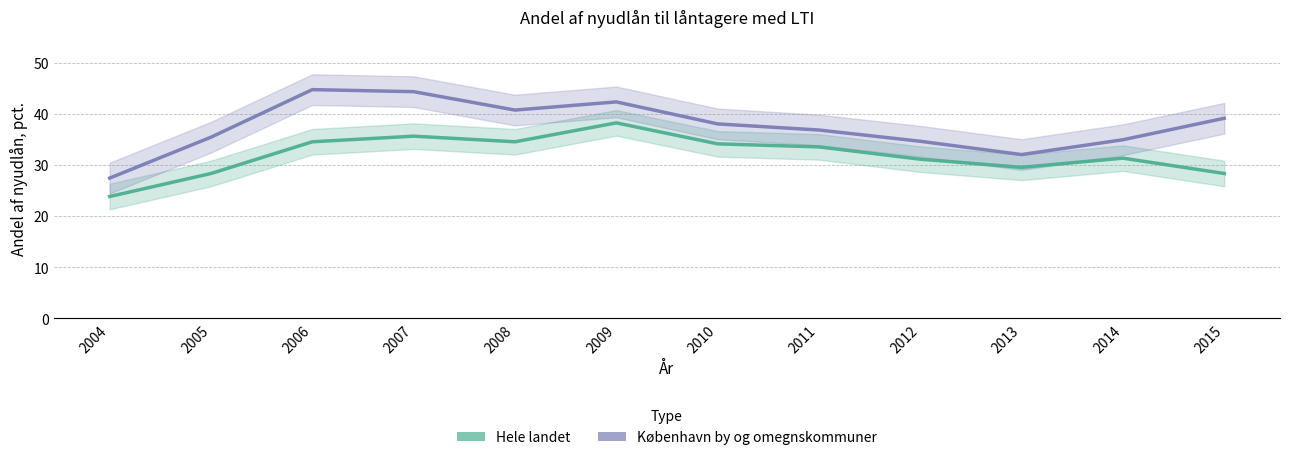

At 2009, list the series in order from smallest to largest.

Hele landet, København by og omegnskommuner